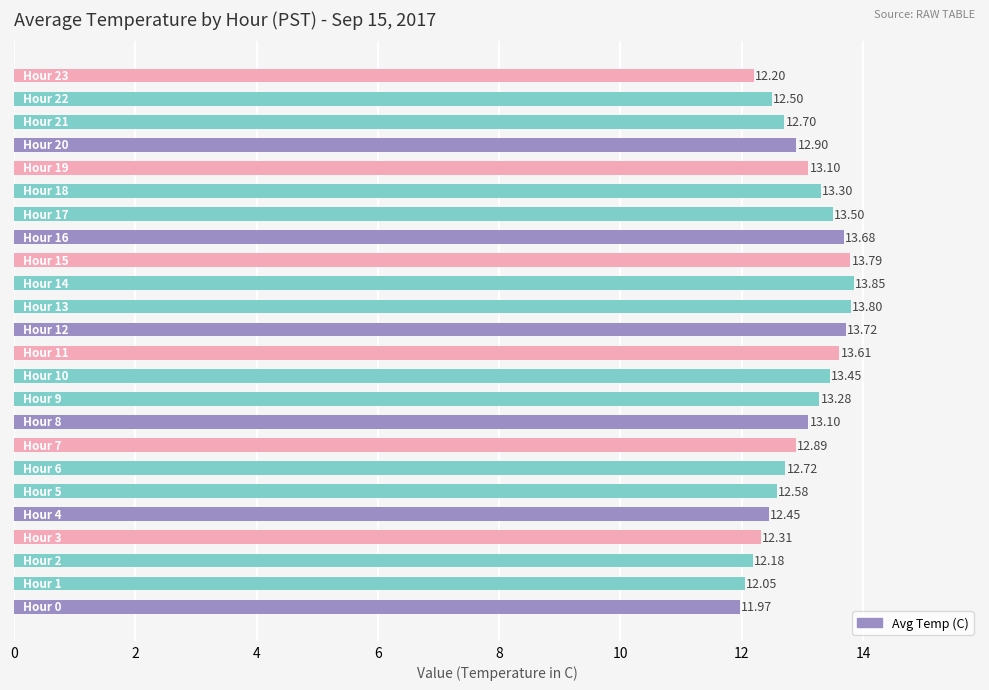

What is the sum of all values?

311.6